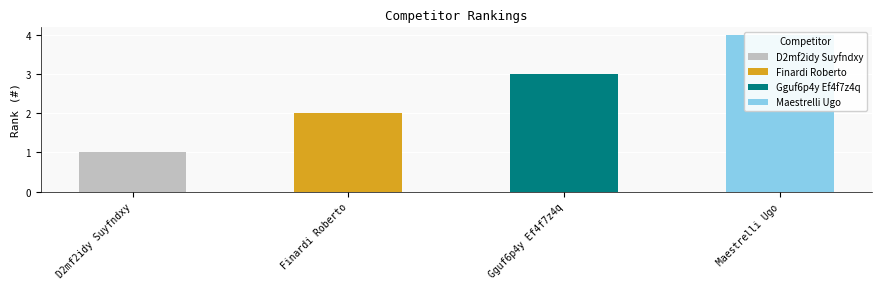

What is the label of the 4th bar from the right?

D2mf2idy Suyfndxy